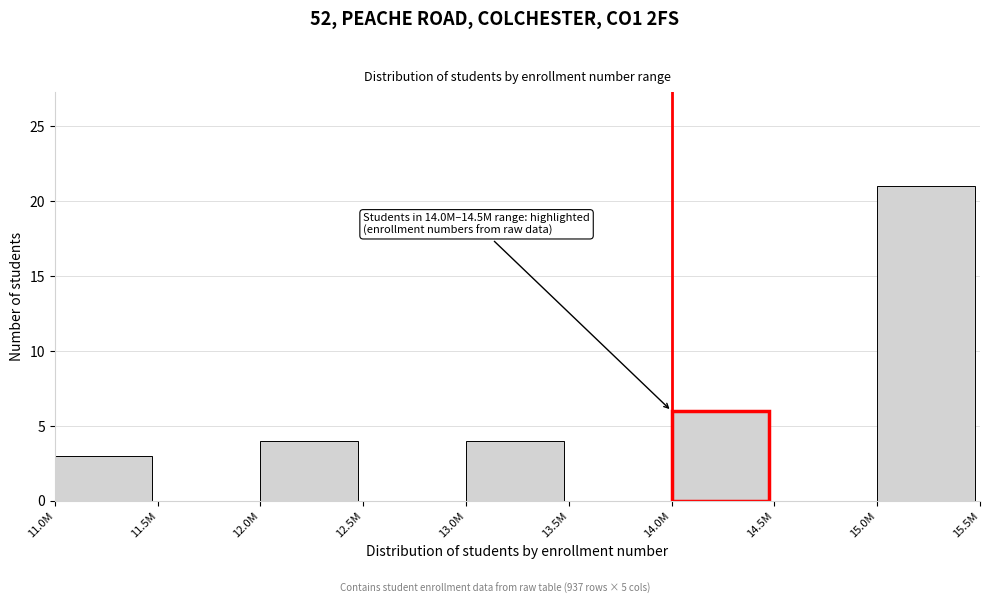

Reading left to right, transcribe all the data shown in this chart.

11.0M=3	11.5M=0	12.0M=4	12.5M=0	13.0M=4	13.5M=0	14.0M=6	14.5M=0	15.0M=21